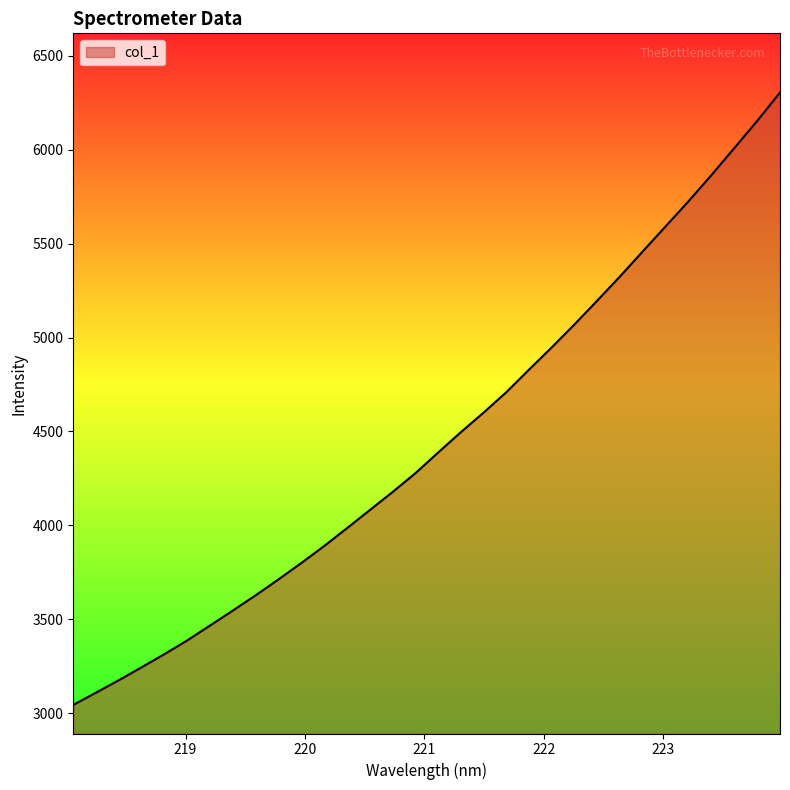

What is the greatest value displayed?

6303.4